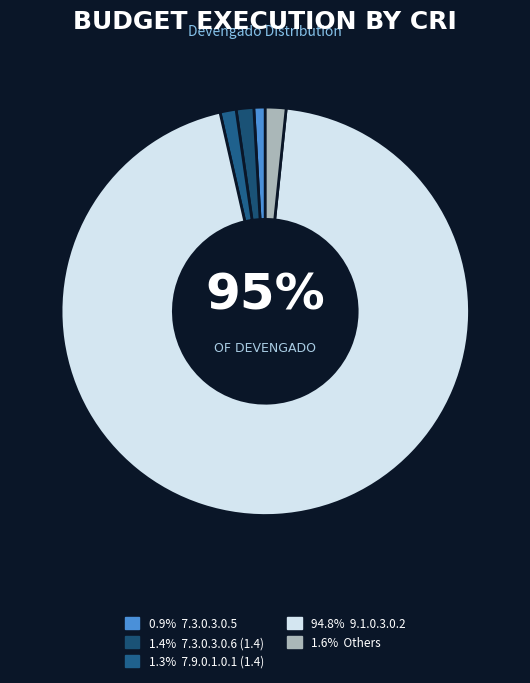

Is it true that 7.3.0.3.0.5 is 15% of the pie?

False